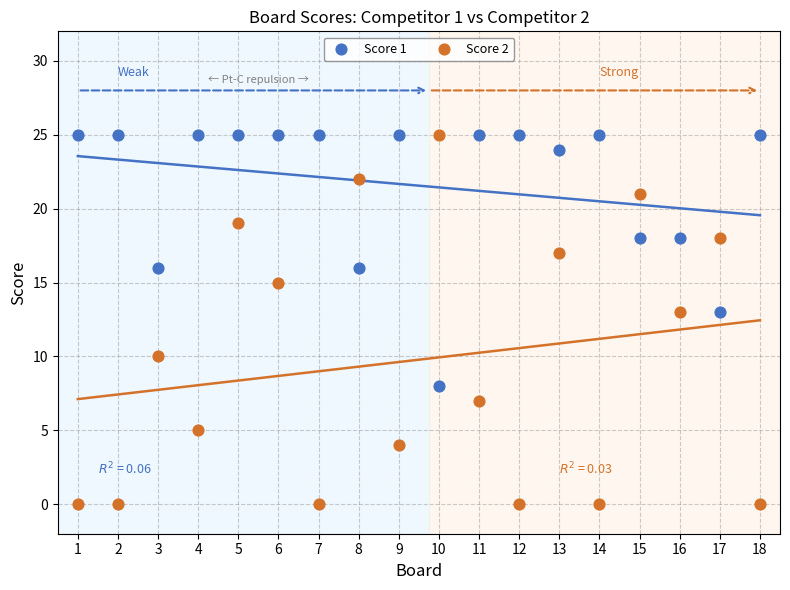

Which series has the widest spread of Y values?

Score 2